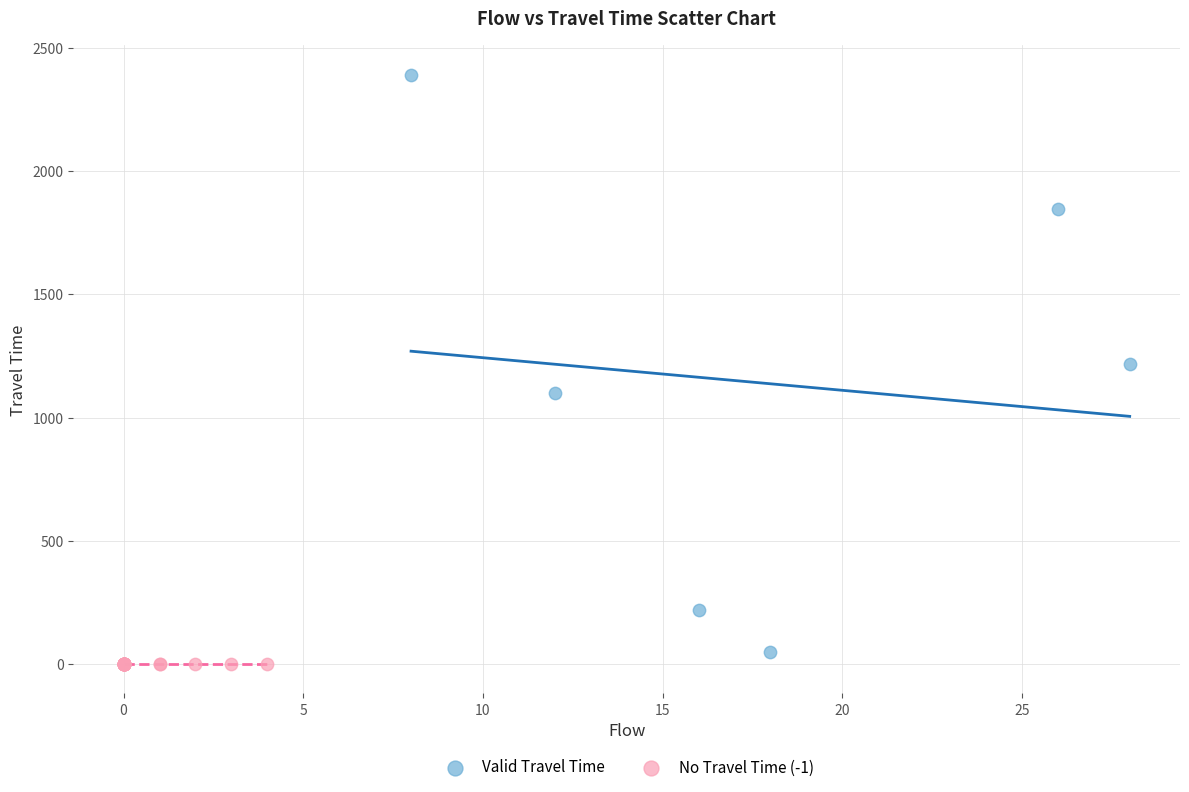

Which series contains the lowest Y value?

No Travel Time (-1)